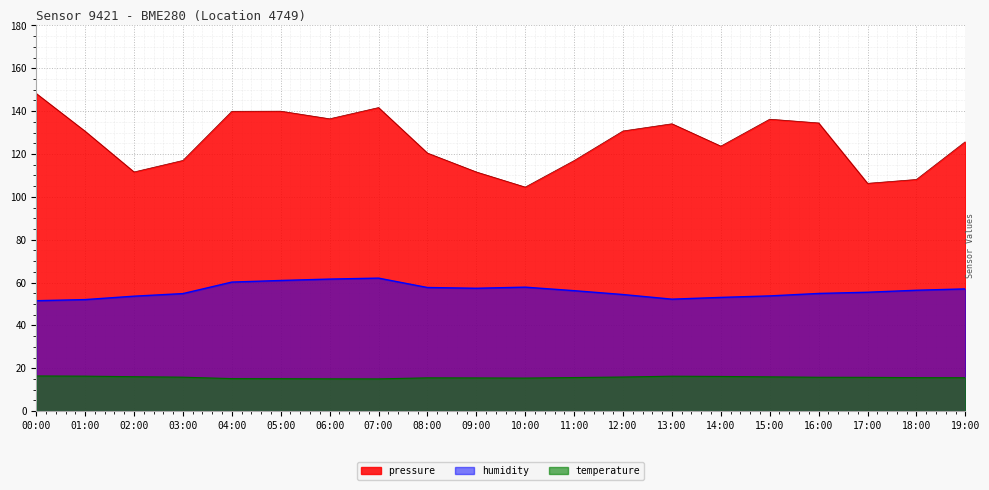

What is the difference between the maximum and minimum values in the humidity series?

10.5